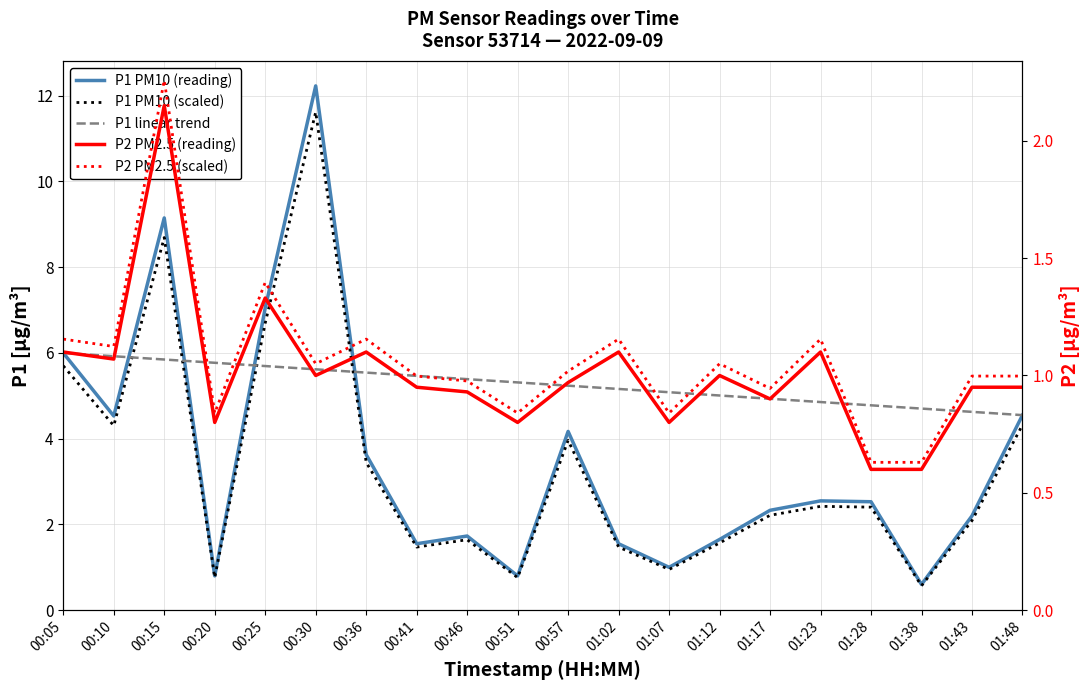

True or false: P2 (PM2.5) — solid and P2 (PM2.5) — dotted cross at least once.

False